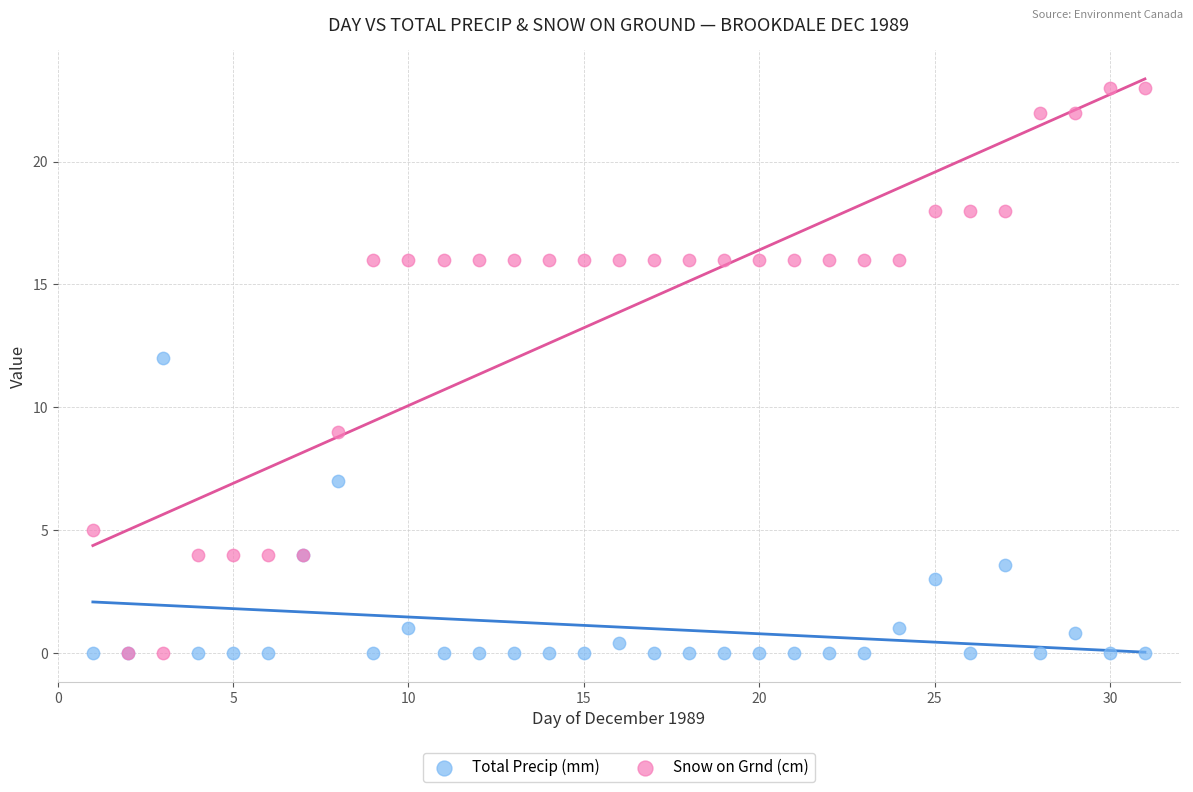

In the Snow on Grnd (cm) series, what Y value is closest to 11?

9.0